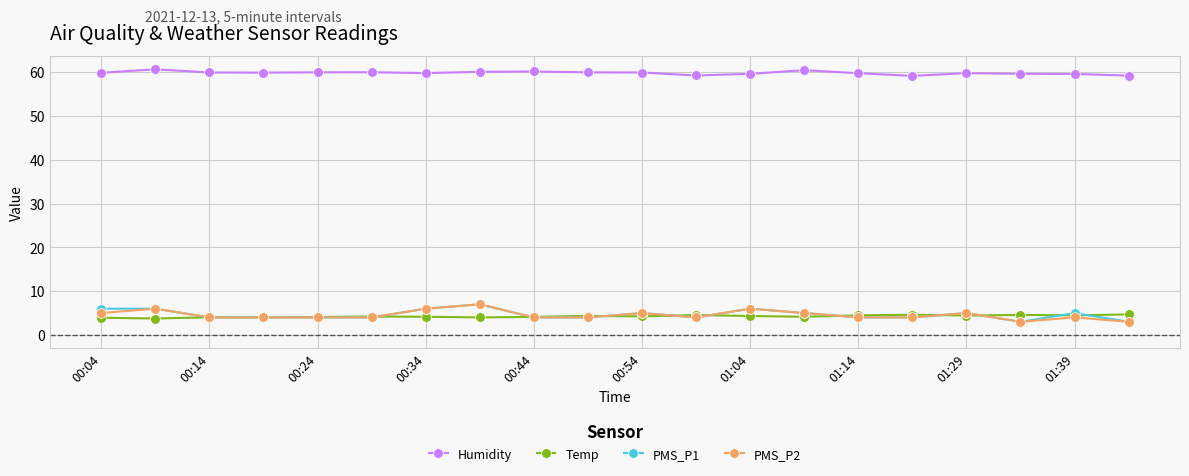

True or false: PMS_P1 and Humidity cross at least once.

False